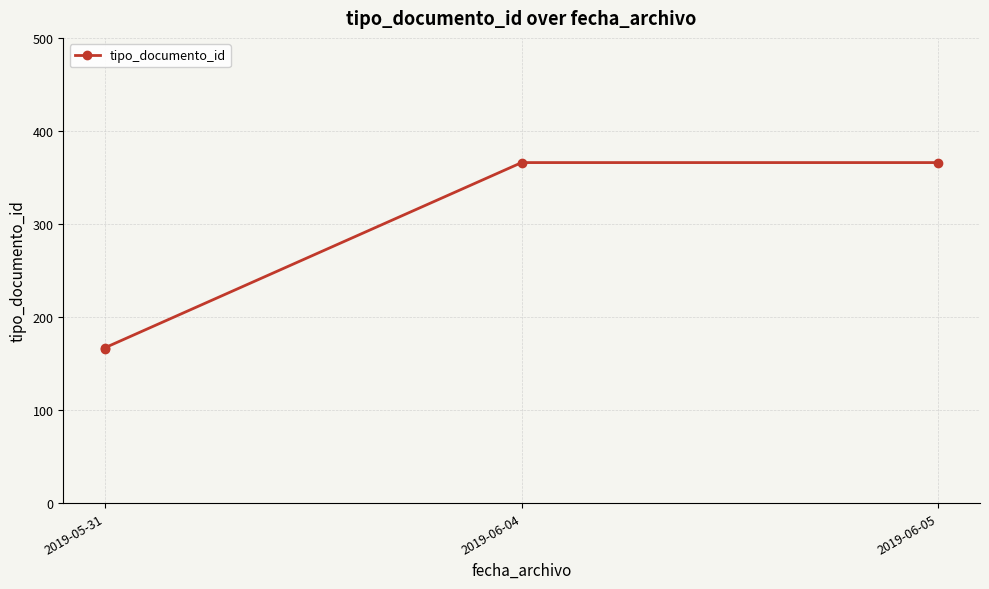

What is the label of the 2nd point from the left?

2019-05-31